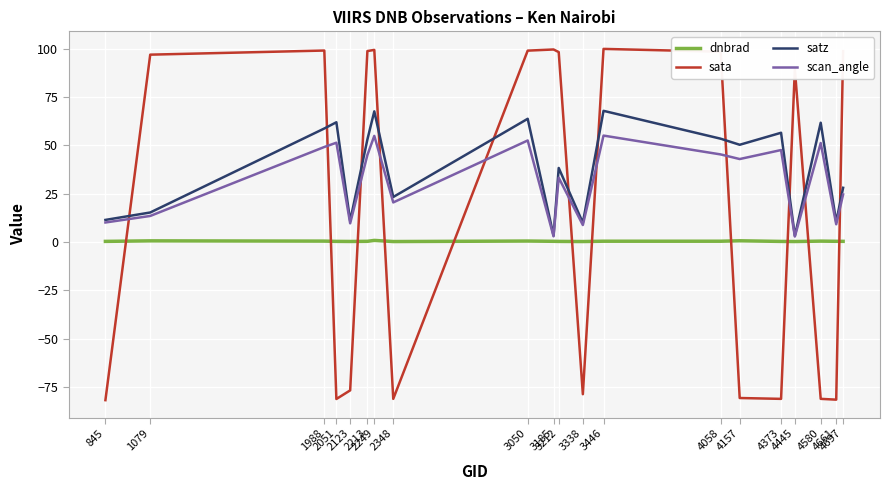

What is the greatest value displayed?

99.8